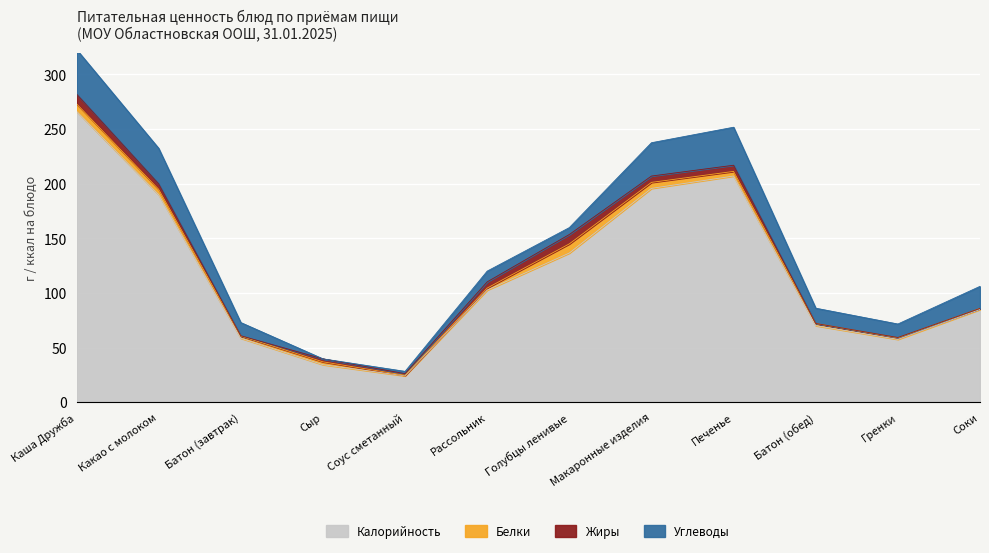

Where is the first local maximum for Белки?

Сыр